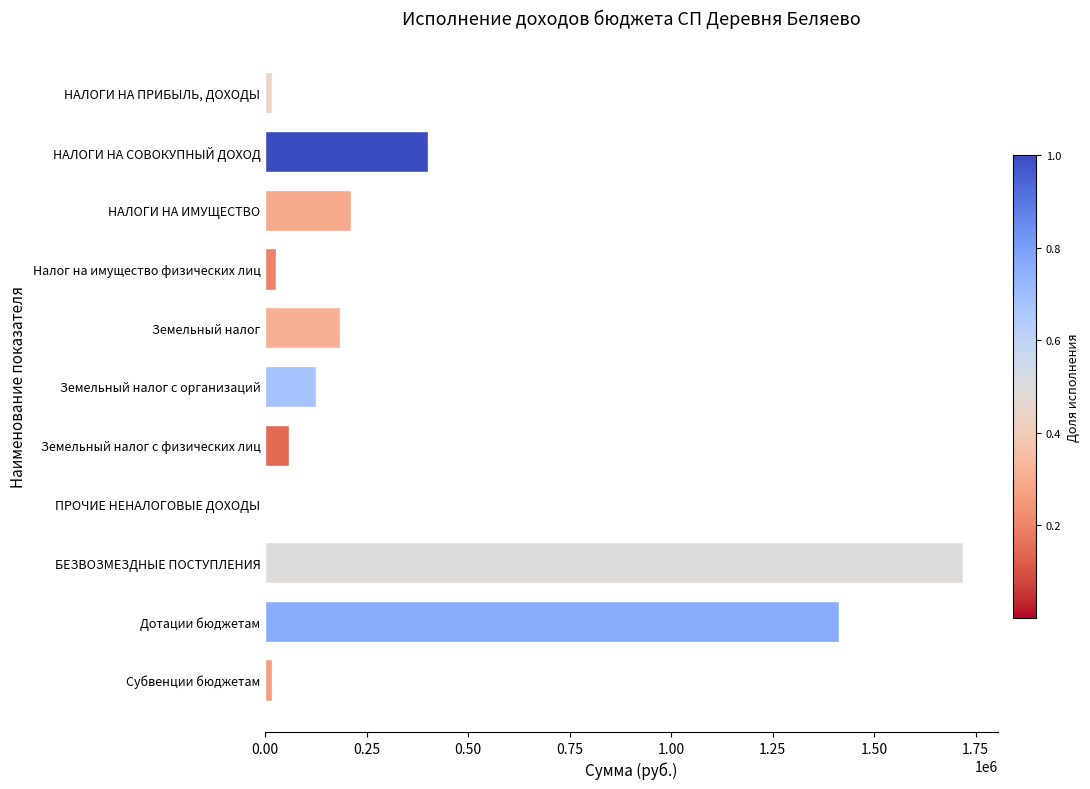

Are the bars grouped side by side (vs. stacked)?

No